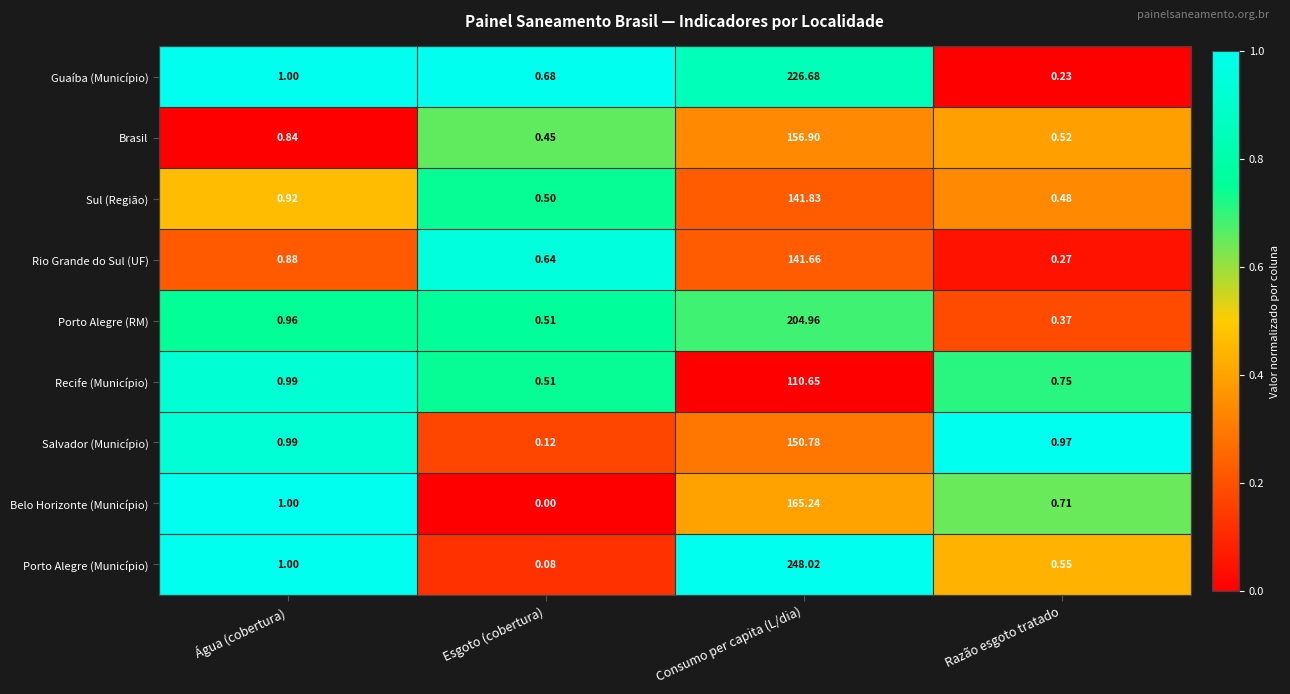

Which series changed the most between Esgoto (cobertura) and Consumo per capita (L/dia)?

Porto Alegre (Município)